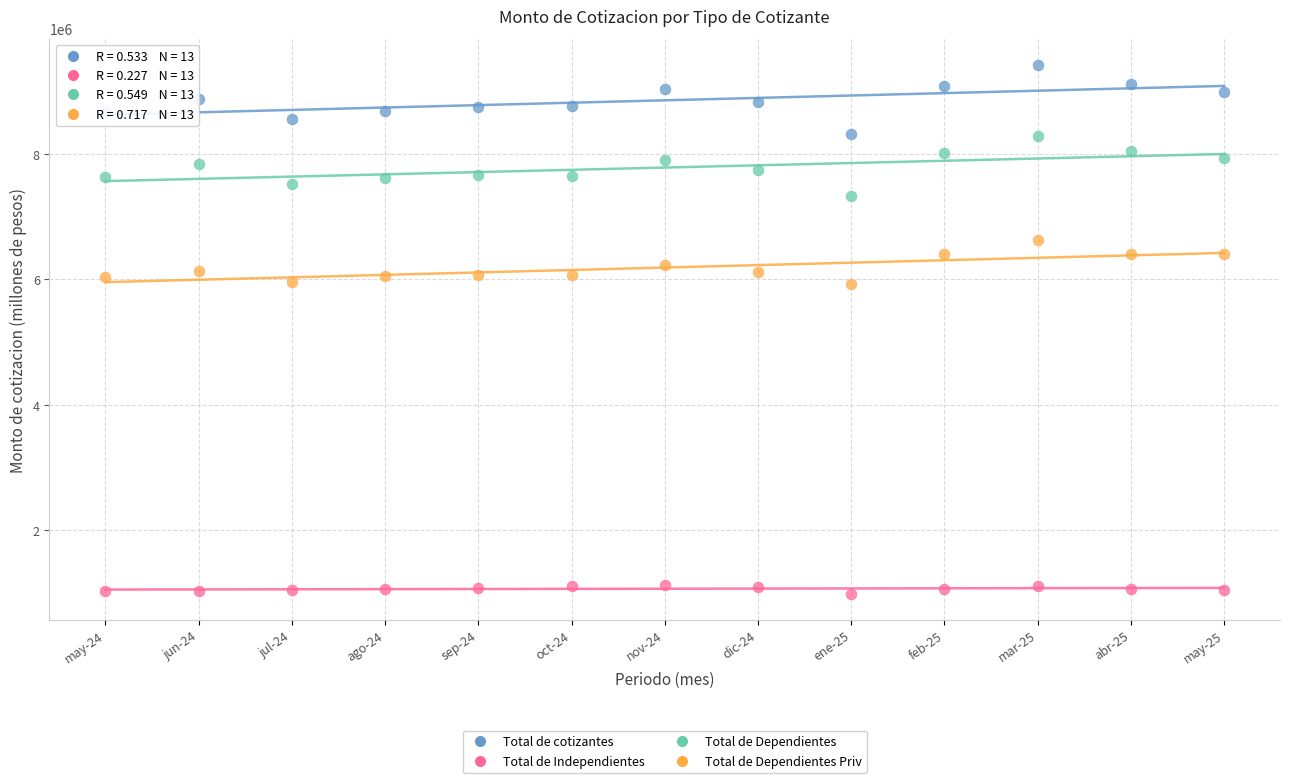

Across all data points, what is the range of Y values (max minus min)?

8415199.2